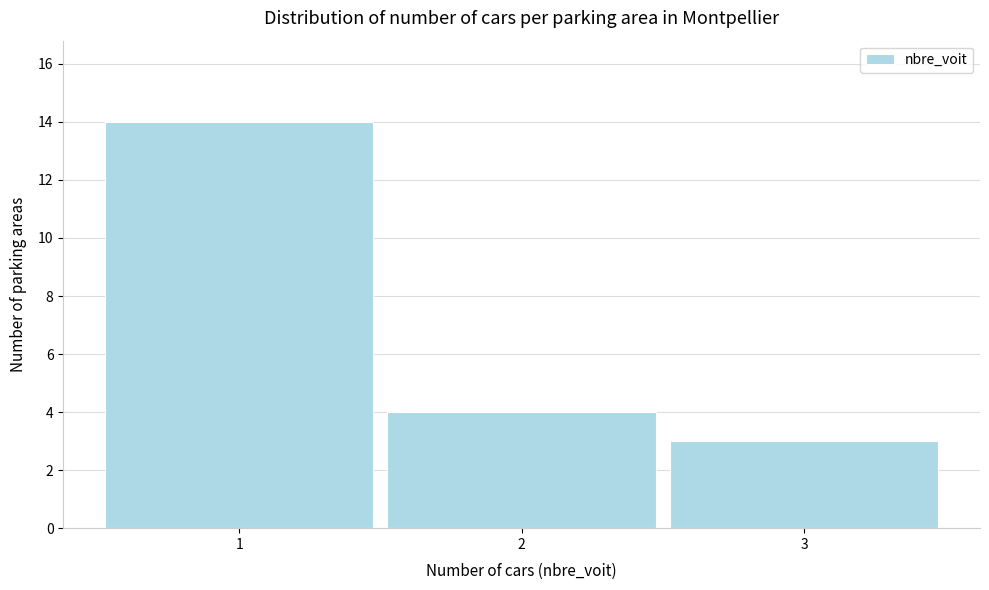

How tall is the bar that spans 2.5 to 3.5 on the x-axis? The values are not printed on the chart, so give them approximately, as read against the axis.

3